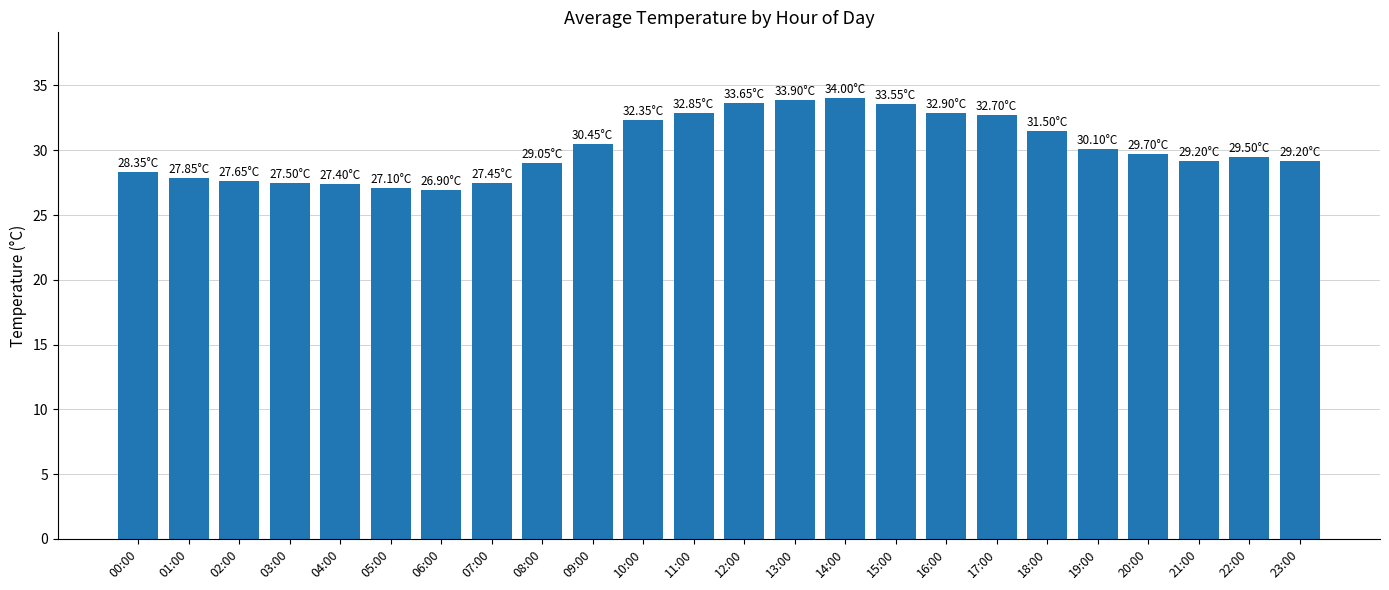

What is the sum of the values at 05:00 and 01:00?

55.0